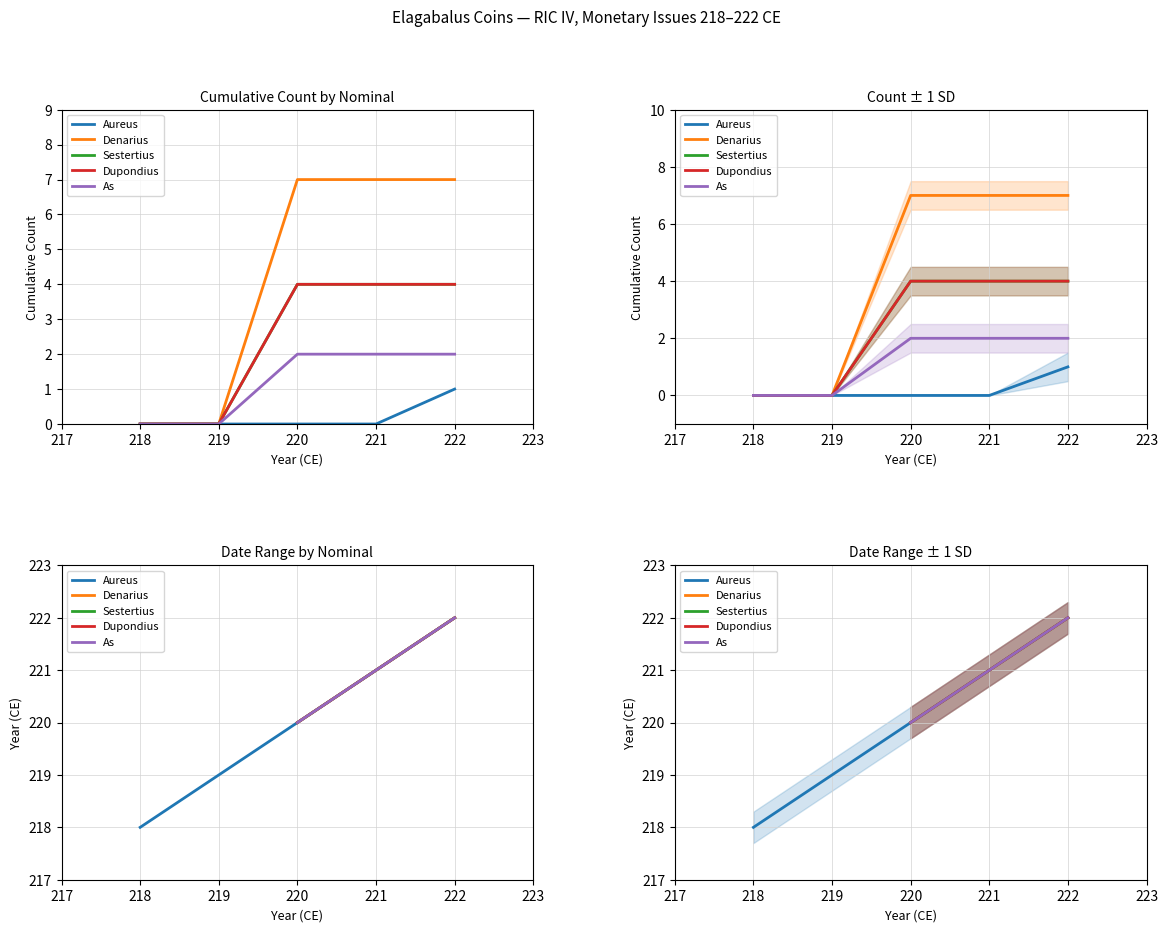

Reading left to right, transcribe all the data shown in this chart.

Aureus: 218	222
Denarius: 220	222
Sestertius: 220	222
Dupondius: 220	222
As: 220	222